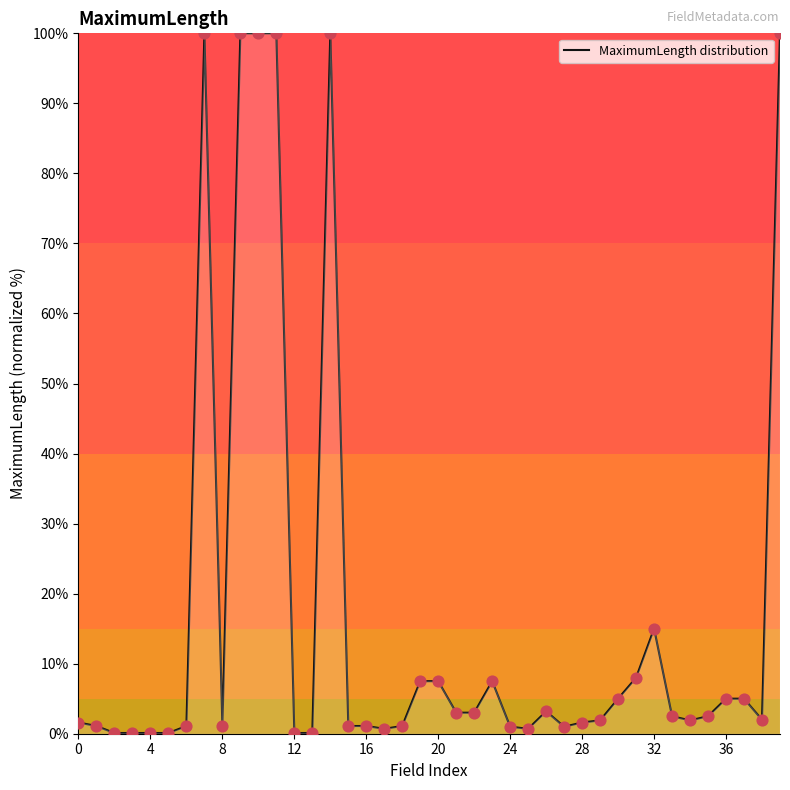

What is the greatest value displayed?

100.0